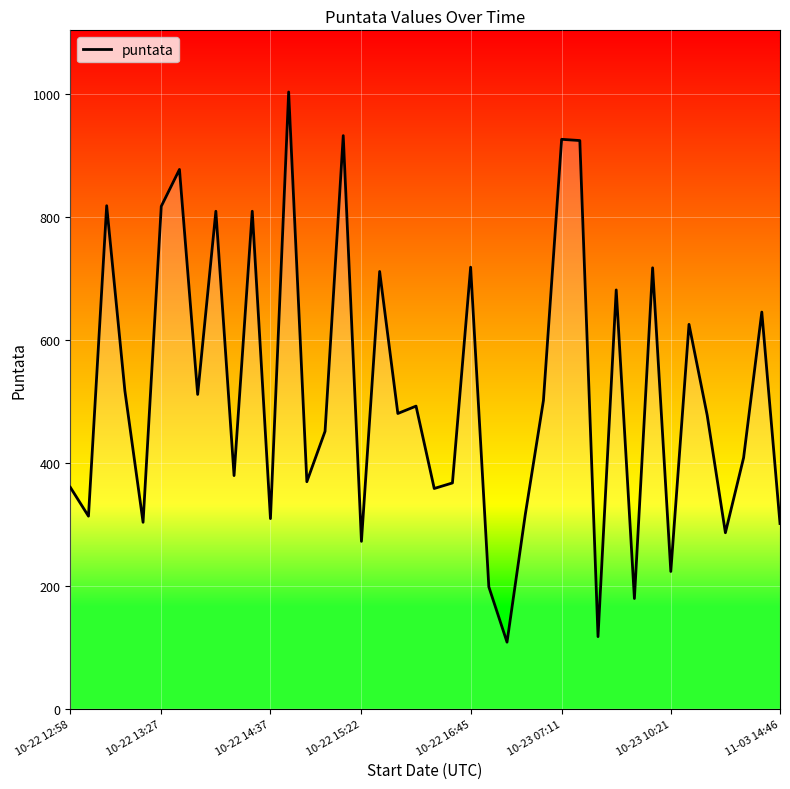

What is the minimum value shown in the chart?

108